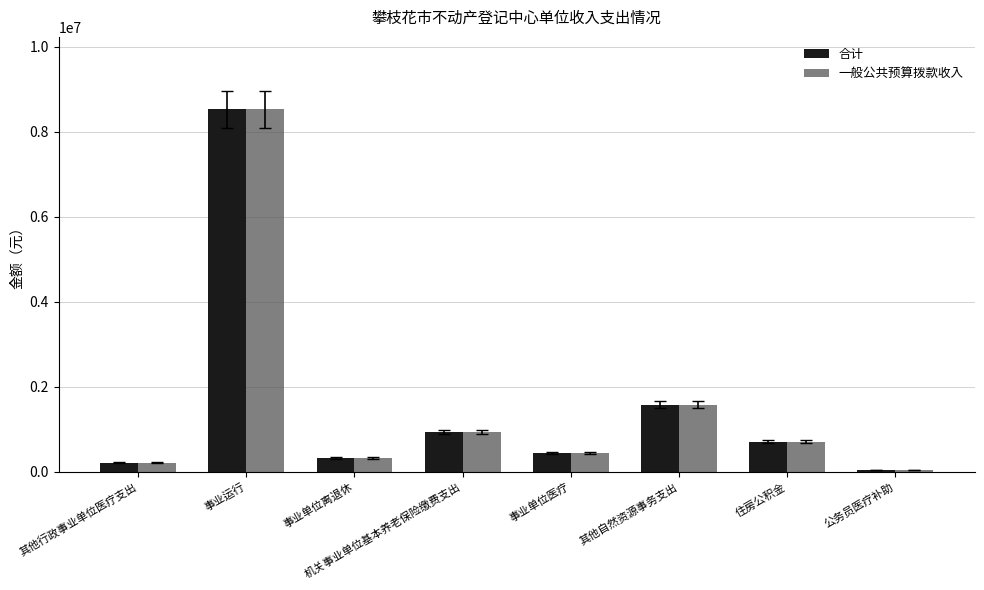

What is the maximum value for 合计?

8525578.0